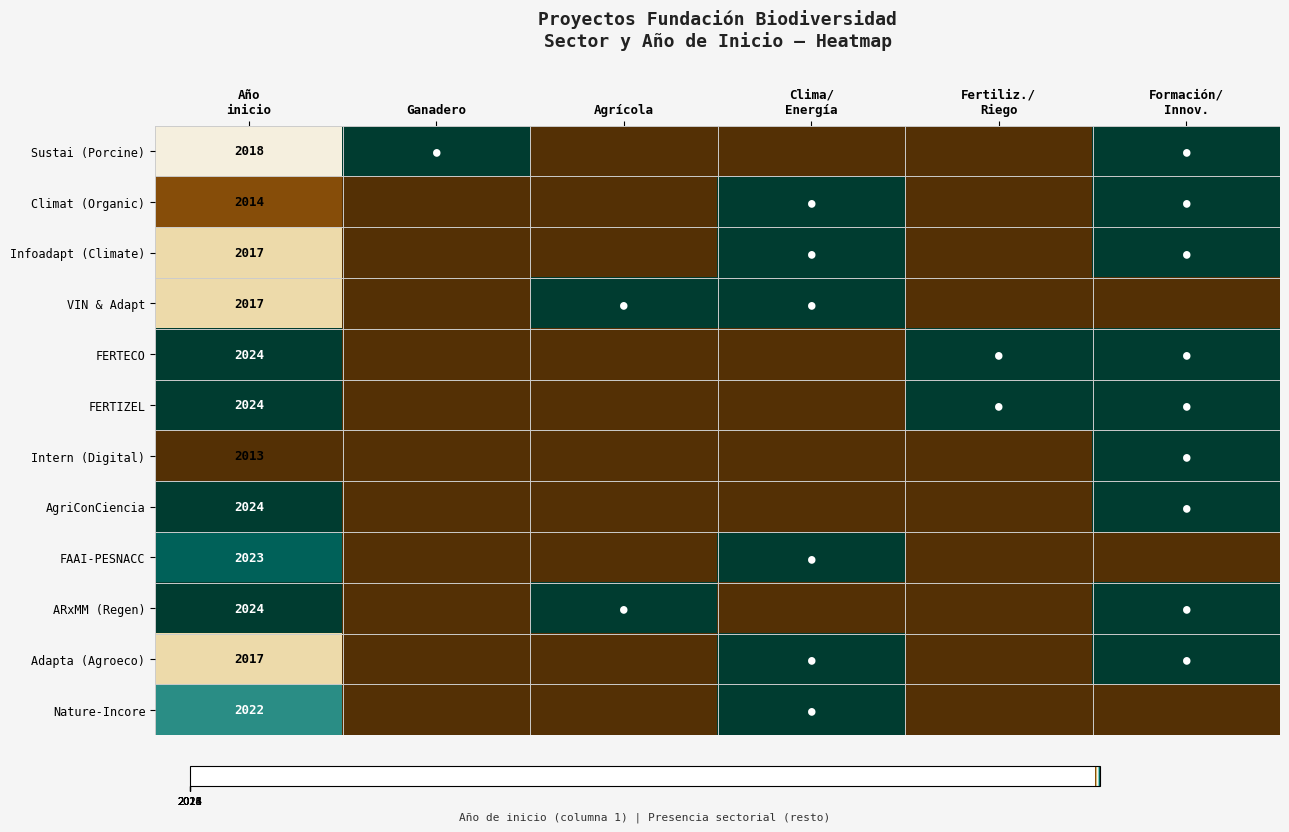

The value of FERTIZEL at Clima/ Energía is 0.3. True or false?

False